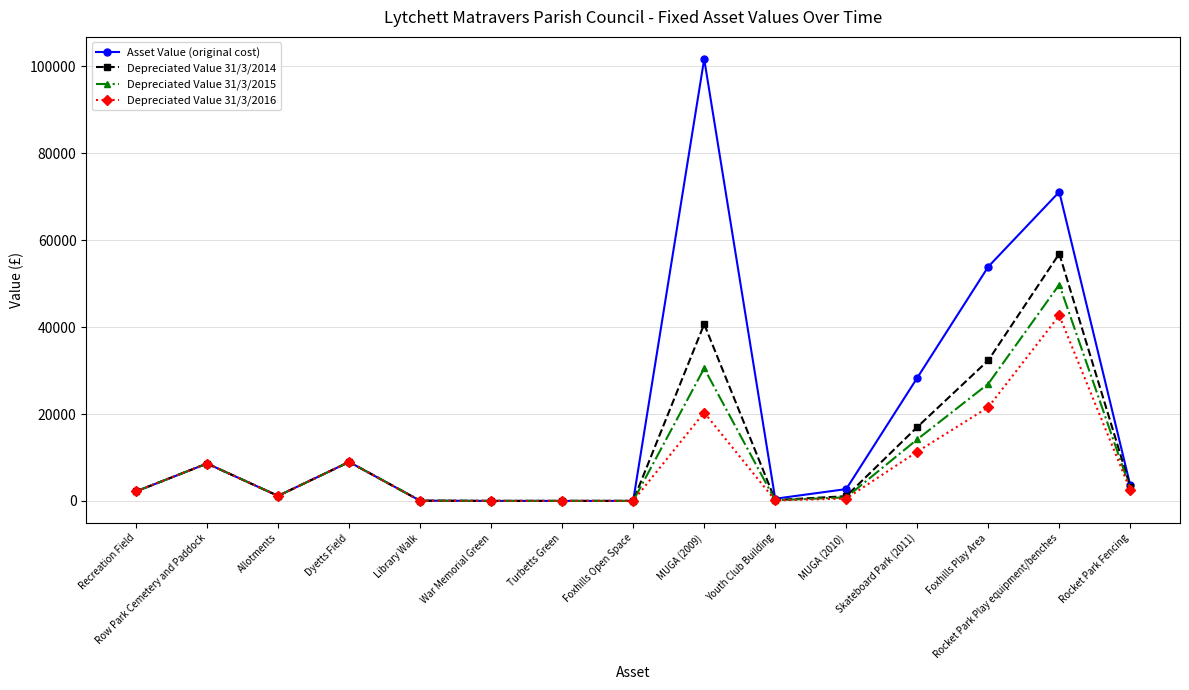

List the series in order of their peak value, highest first.

Asset Value (original cost), Depreciated Value 31/3/2014, Depreciated Value 31/3/2015, Depreciated Value 31/3/2016